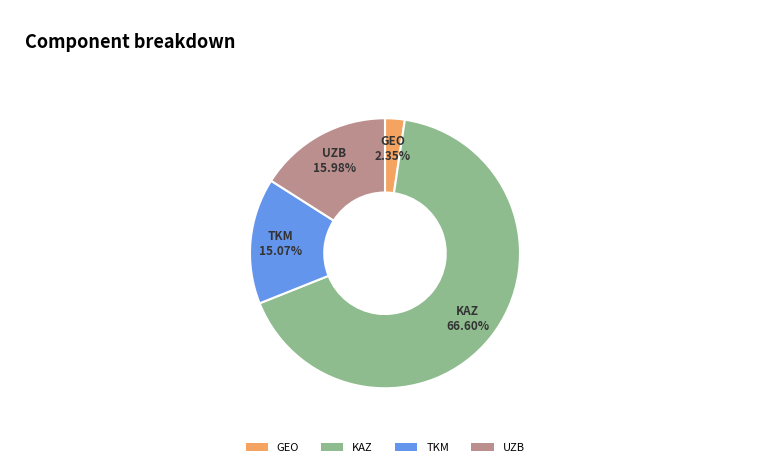

Rank the categories by value from lowest to highest.

GEO, TKM, UZB, KAZ